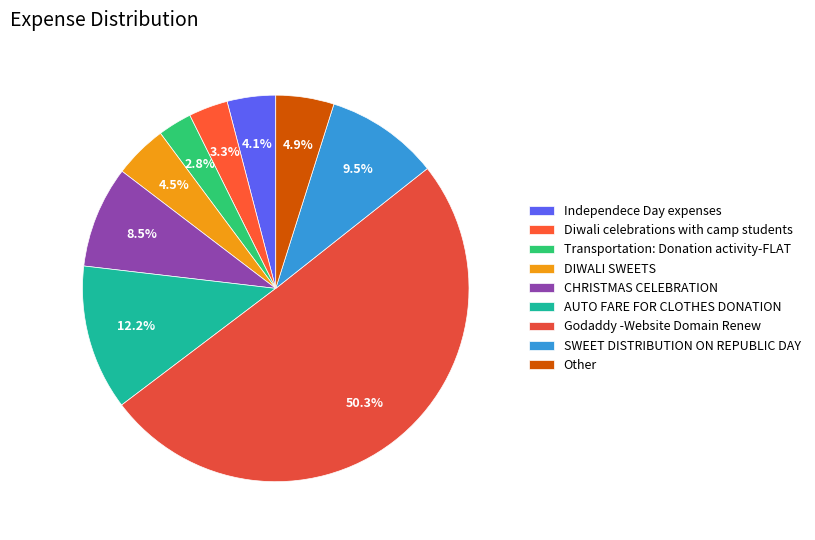

How many slices are in this pie chart?

9